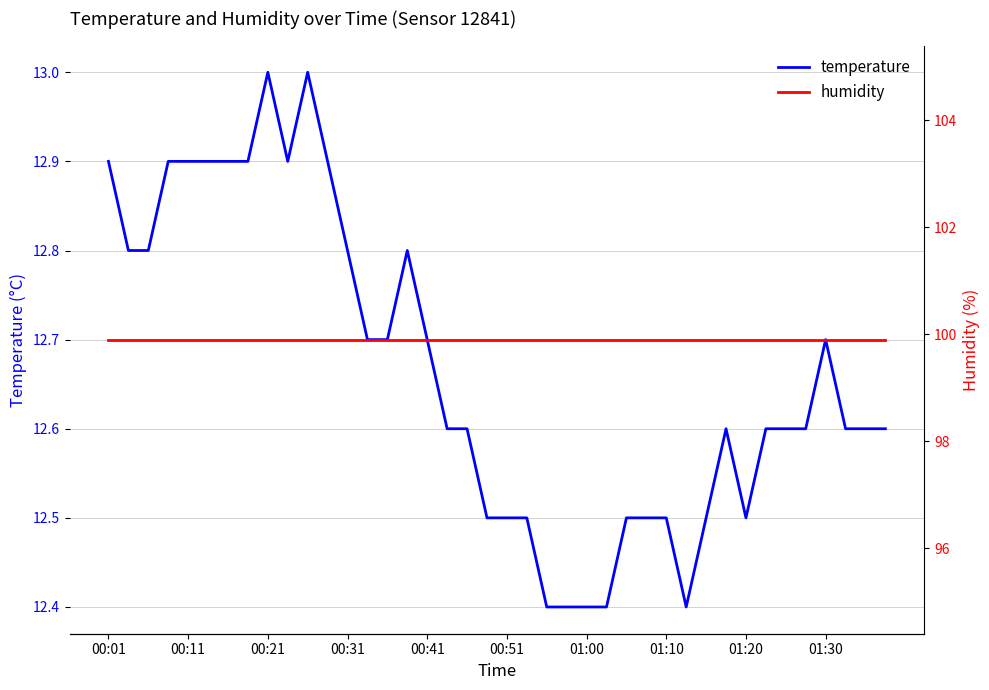

What is the lowest value of the temperature series?

12.4